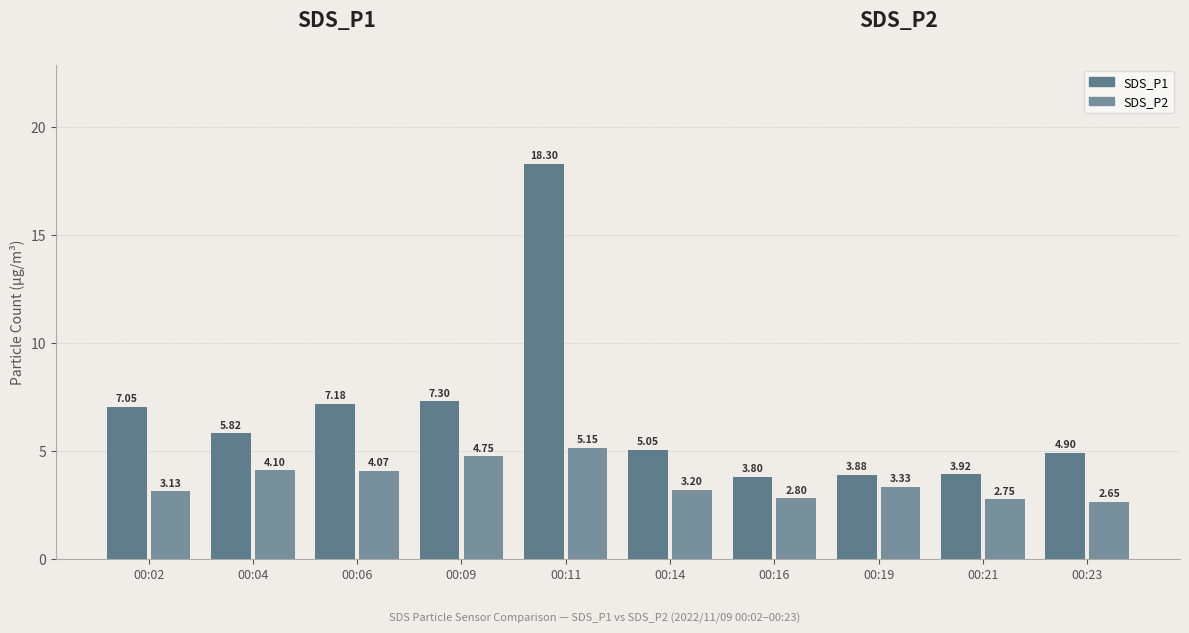

What is the difference between the SDS_P1 values at 00:09 and 00:19?

3.4